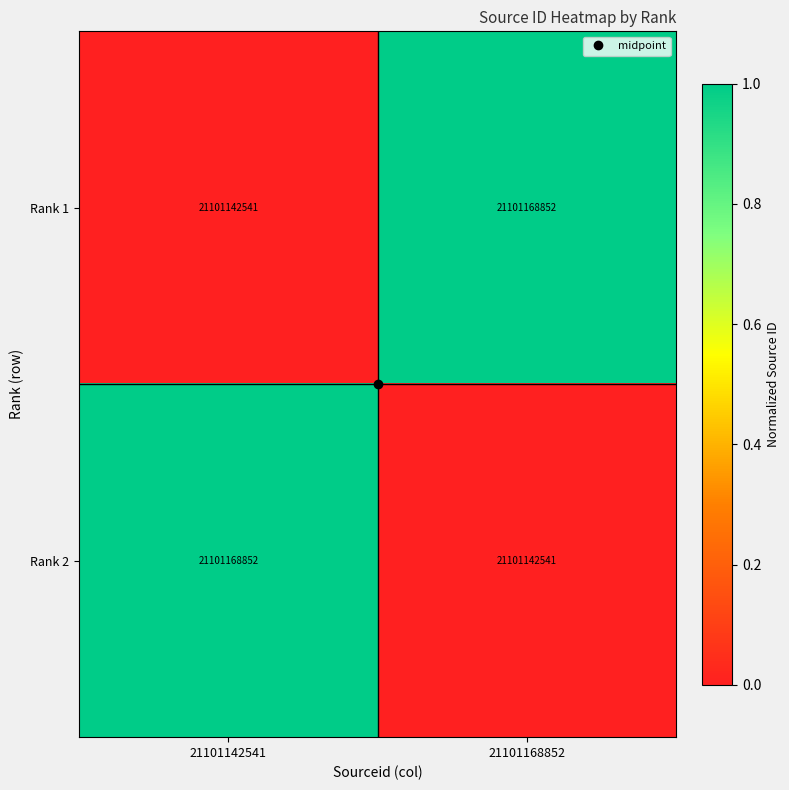

What is the difference between the Rank 1 values at 21101142541 and 21101168852?

26311